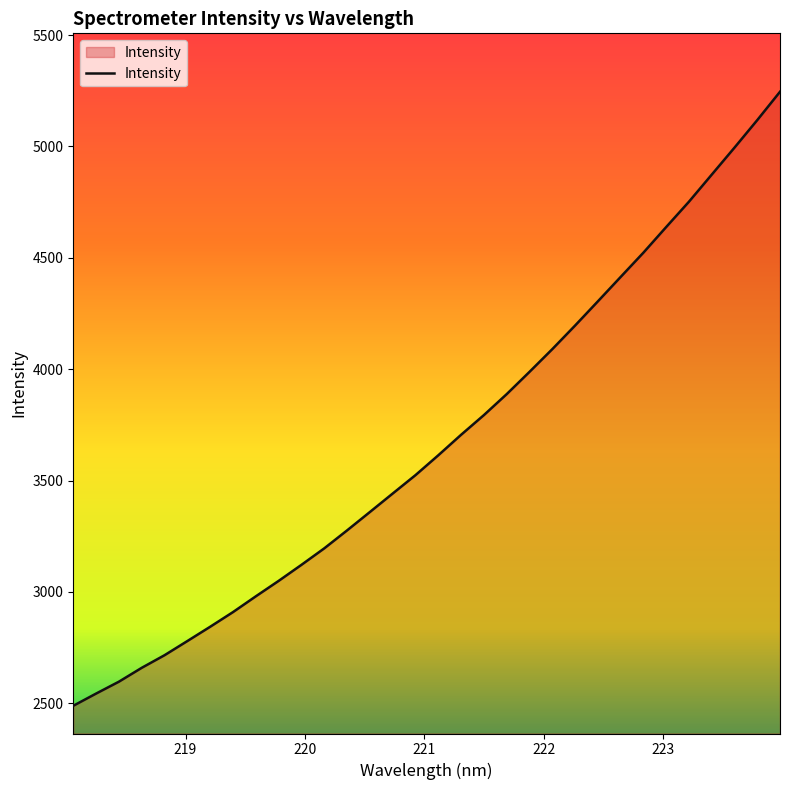

True or false: the data has more than 2 interior local peaks.

False